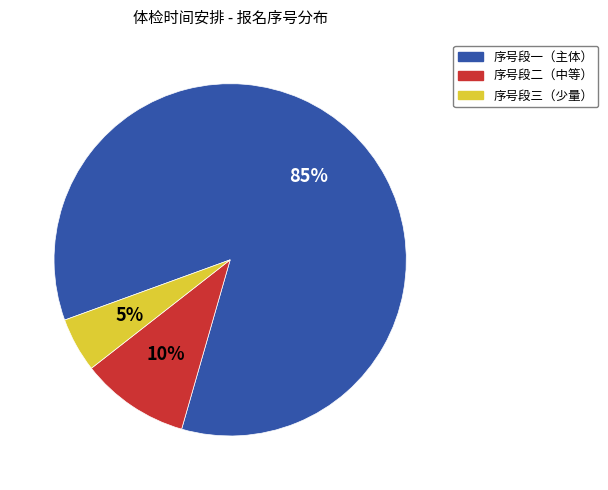

Rank the categories by value from lowest to highest.

序号段三（少量）, 序号段二（中等）, 序号段一（主体）